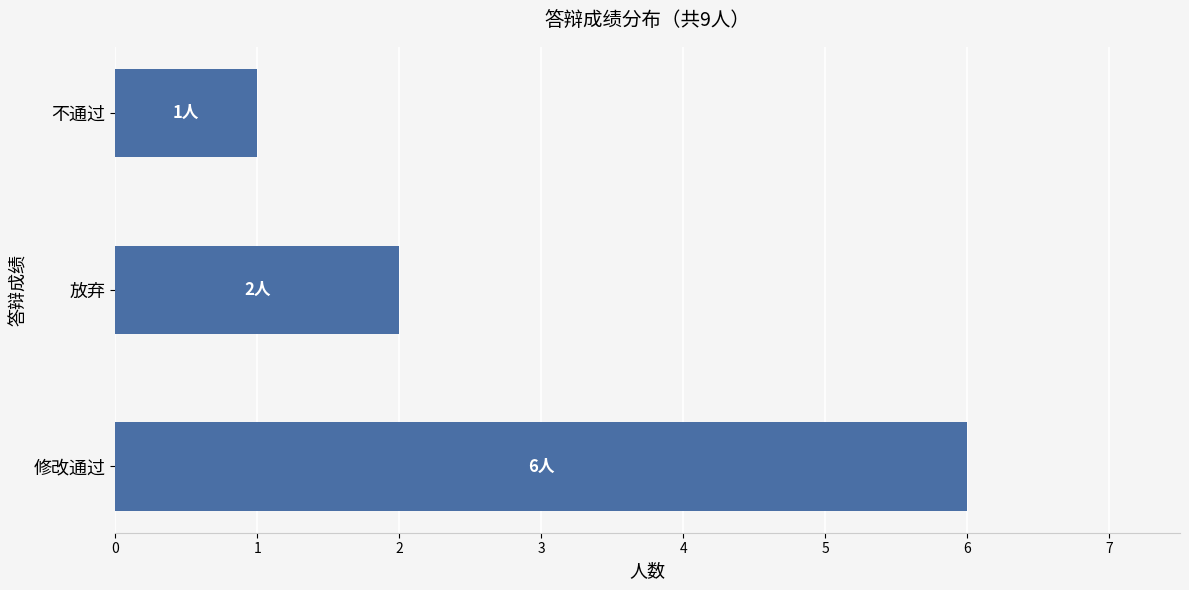

What is the minimum value shown in the chart?

1